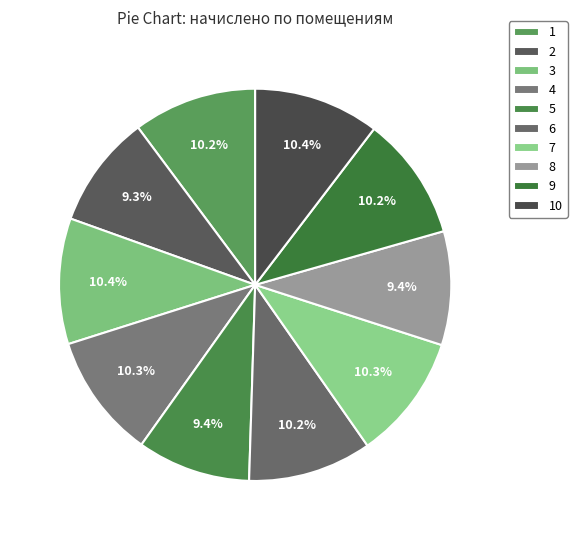

What is the change in value from 4 to 5?

-817.2